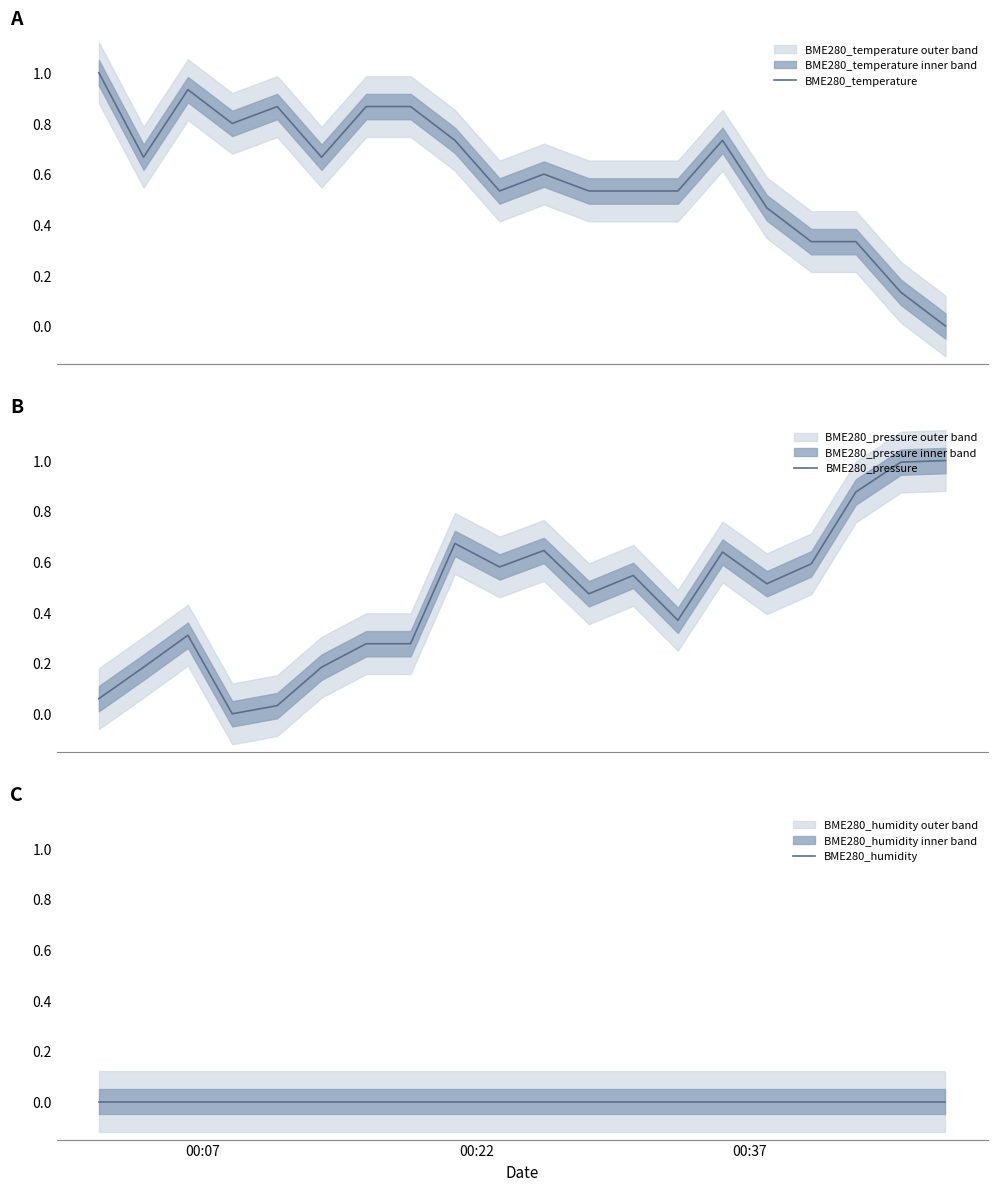

What is the maximum value for BME280_pressure?

1.0